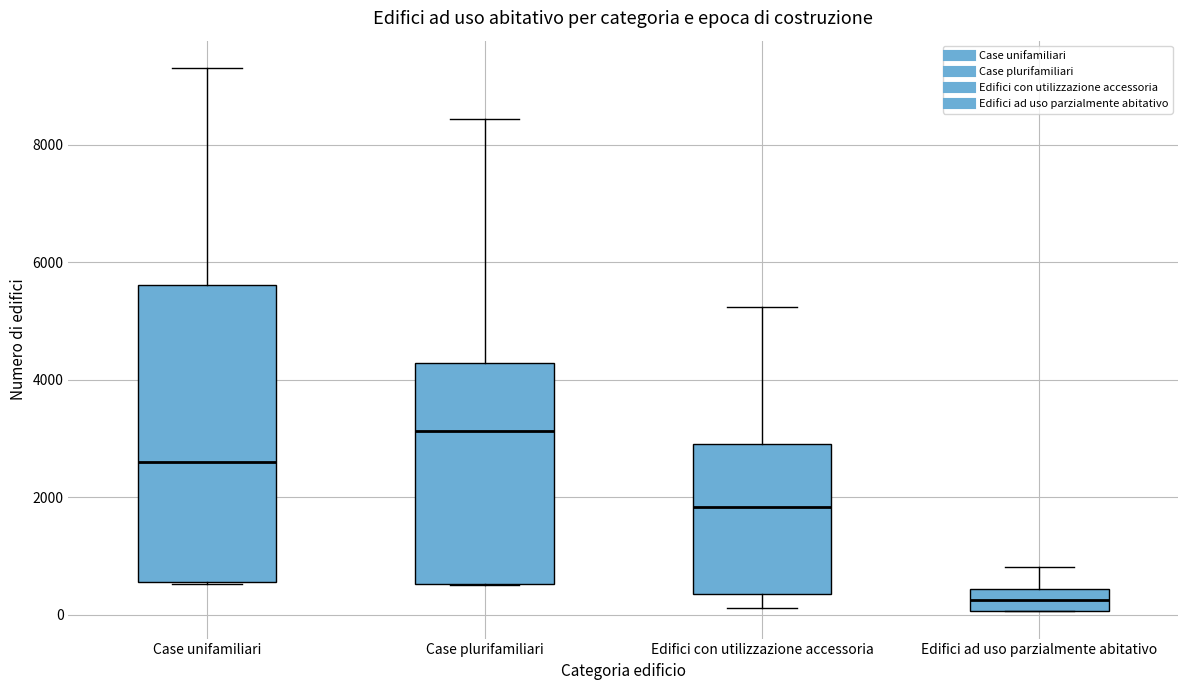

Reading left to right, transcribe this box plot: for each box, give where its median line is, the range the box spans, and where its two whiskers end, as read against the y-axis. The values are not printed on the chart, so give them approximately, as read against the axis.

Case unifamiliari: median 2600, box 600 to 5600, whiskers 600 to 9400
Case plurifamiliari: median 3200, box 600 to 4200, whiskers 600 to 8400
Edifici con utilizzazione accessoria: median 1800, box 400 to 3000, whiskers 200 to 5200
Edifici ad uso parzialmente abitativo: median 200, box 0 to 400, whiskers 0 to 800